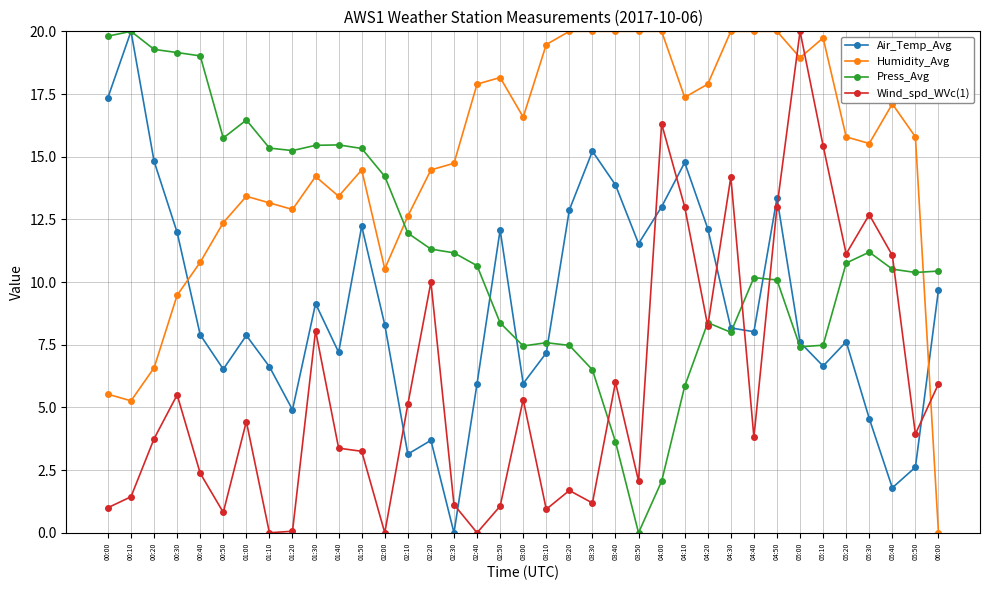

Read the Air_Temp_Avg value at 00:30.

12.0